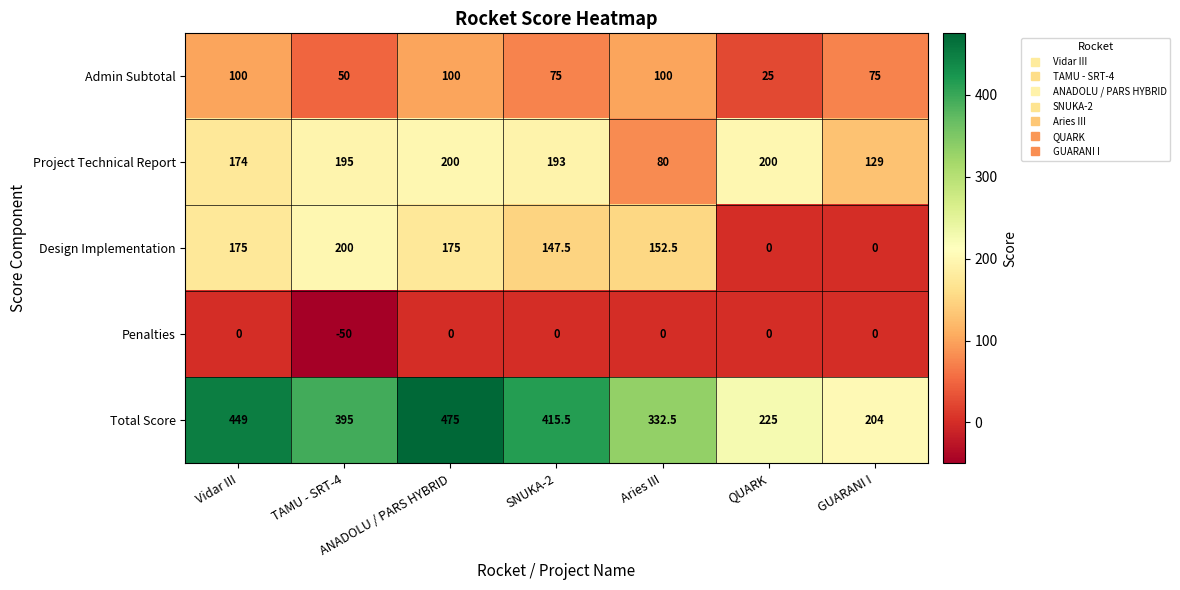

The value of Penalties at ANADOLU / PARS HYBRID is -19.0. True or false?

False